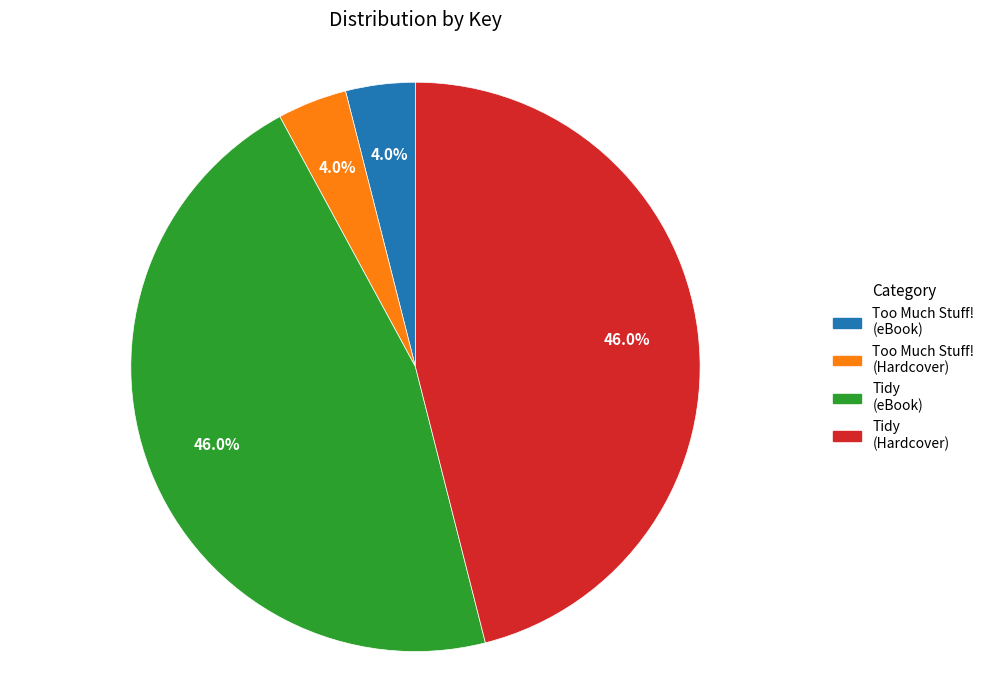

Does any single category account for the majority?

No